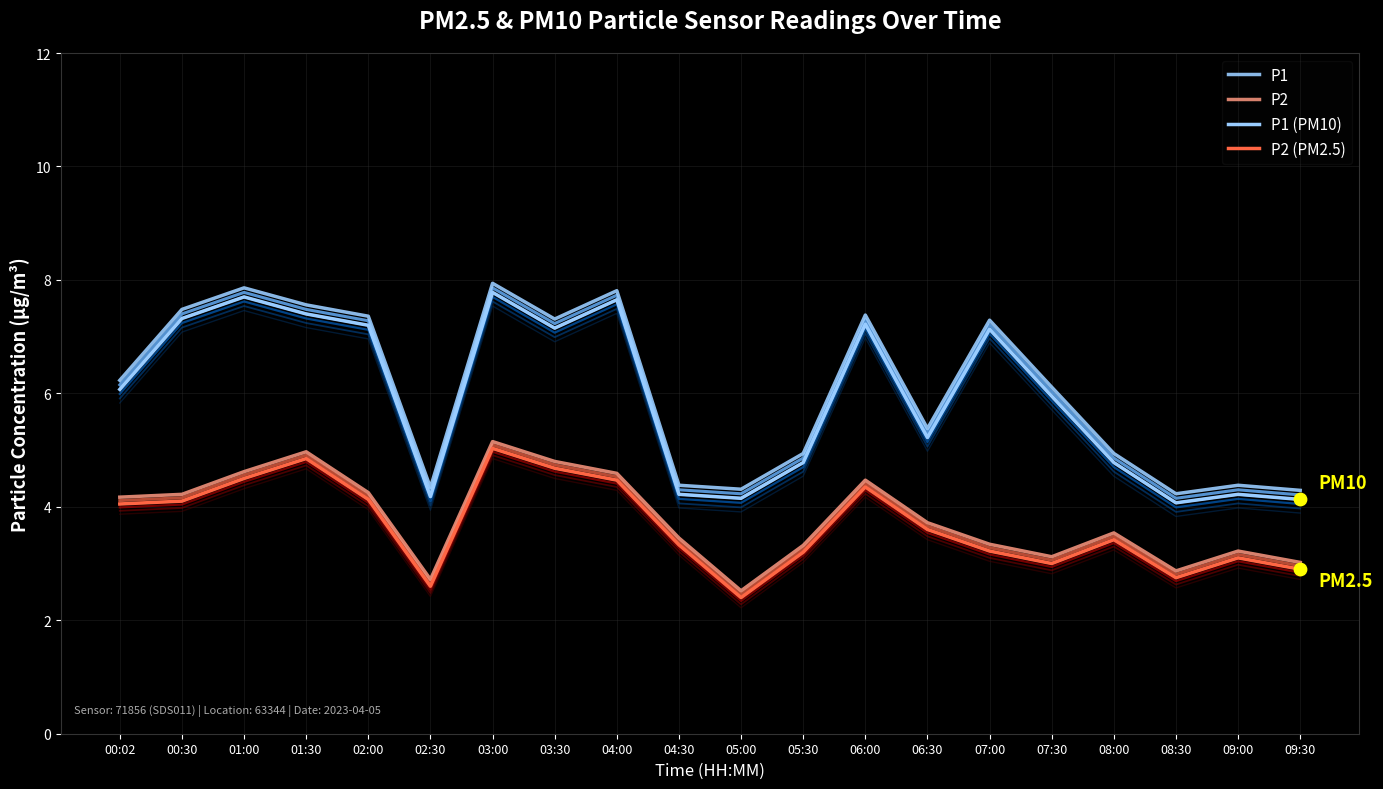

Which series reaches the maximum Y coordinate?

P1